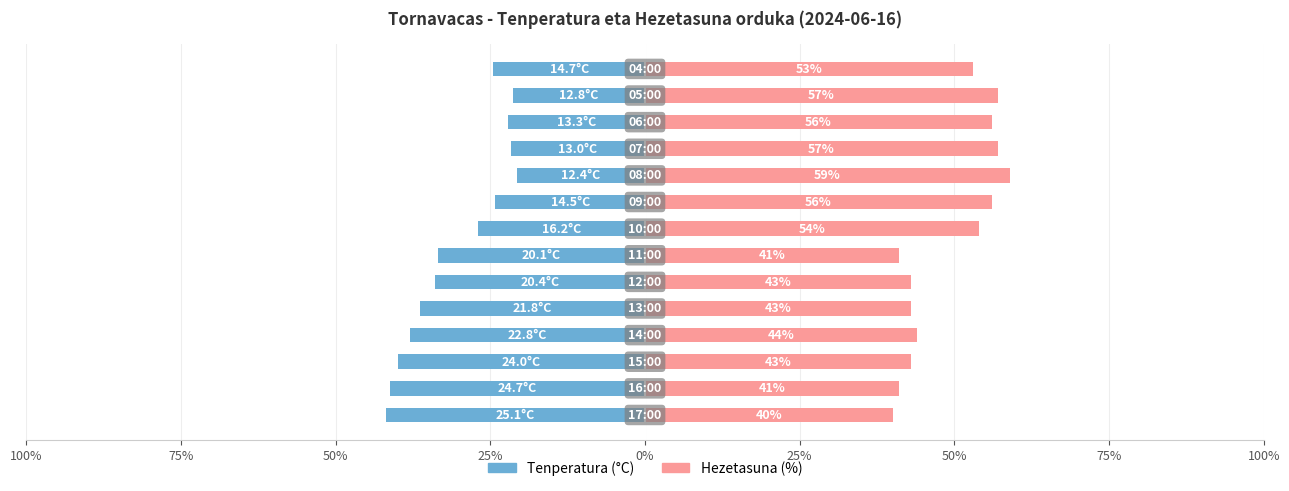

Between 75% and 0%, which is larger?

75%